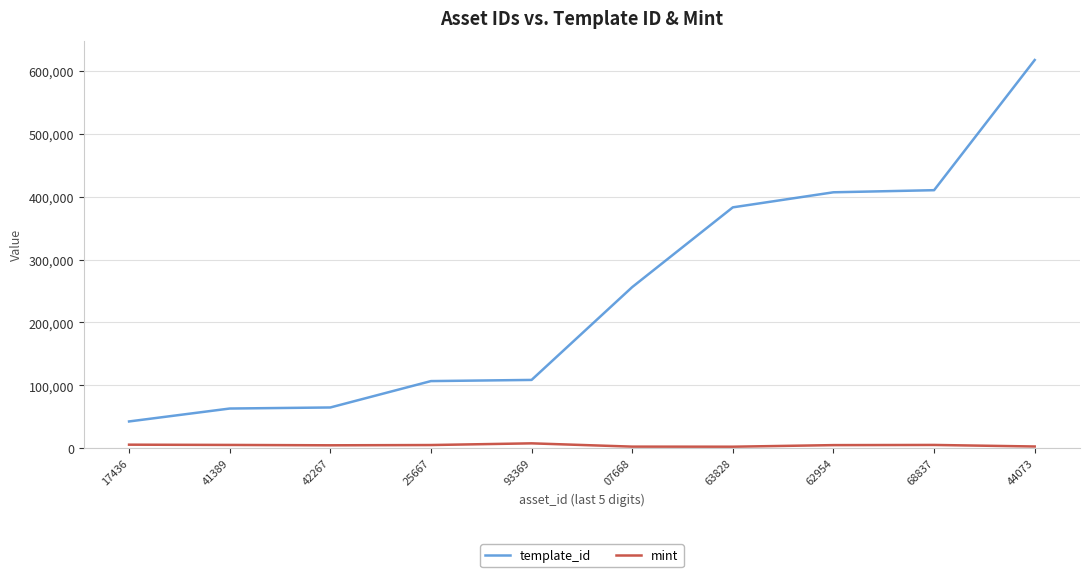

Which category has the lowest value in the template_id series?

17436